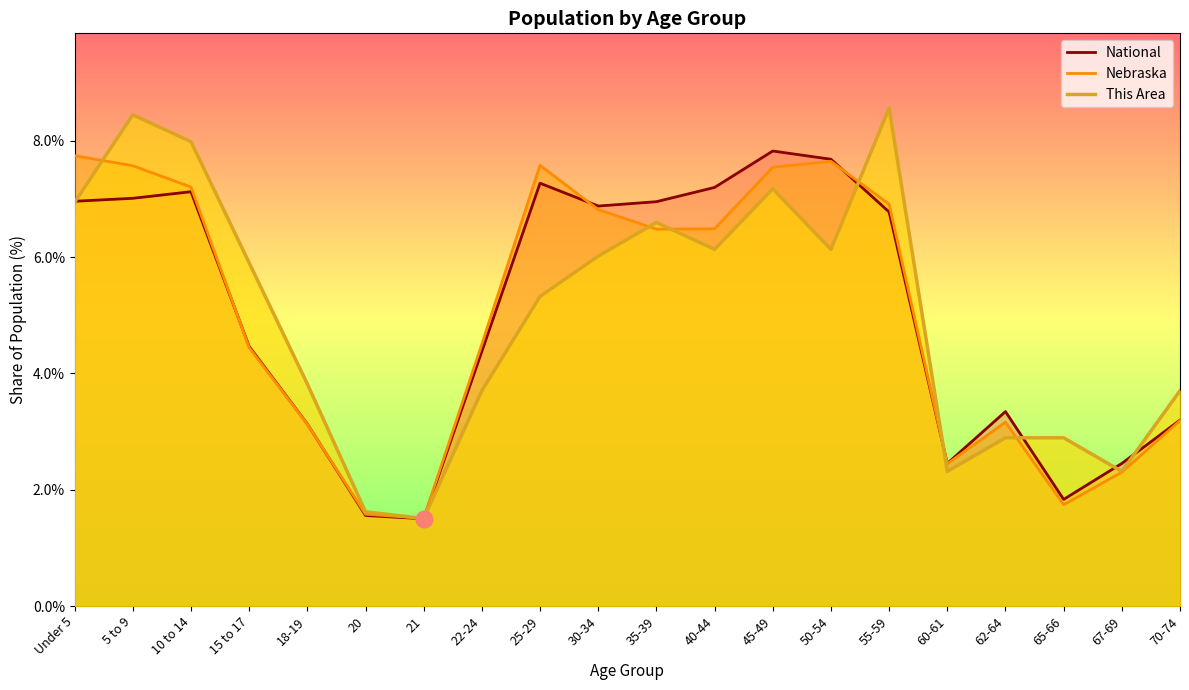

The value of National at 45-49 is 7.8. True or false?

True